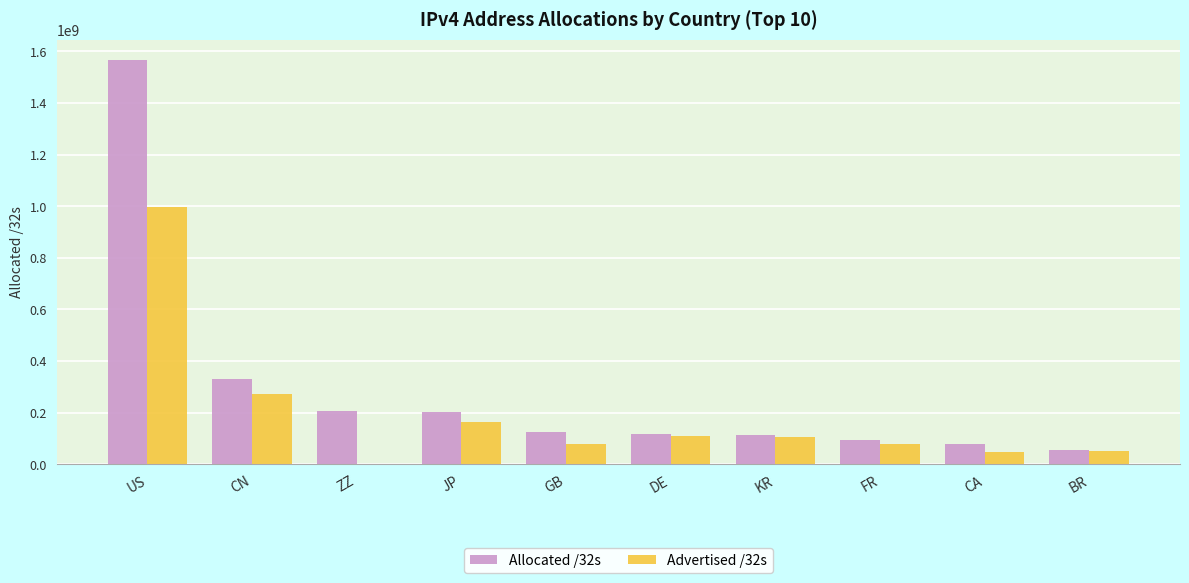

At which category is the sum across all series the highest?

US